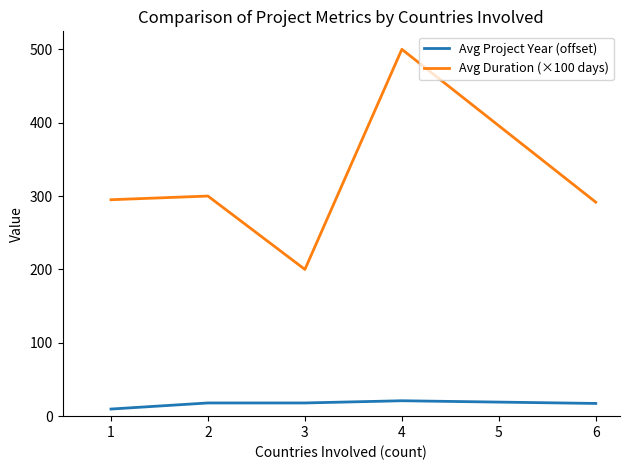

True or false: Avg Duration (×100 days) and Avg Project Year (offset) intersect in this chart.

False